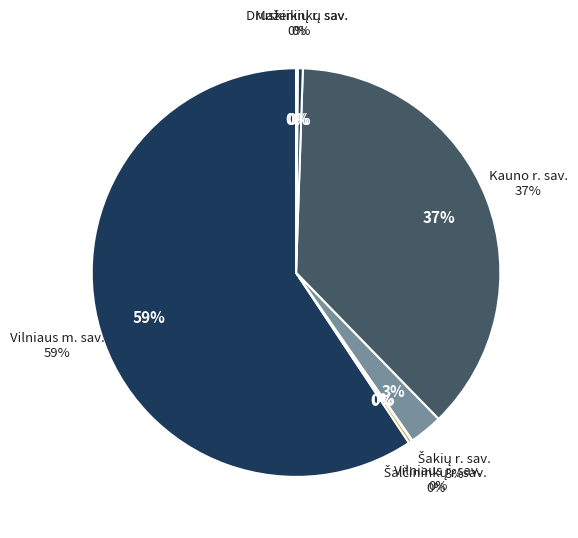

What is the change in value from 9 to 20?

-237.4